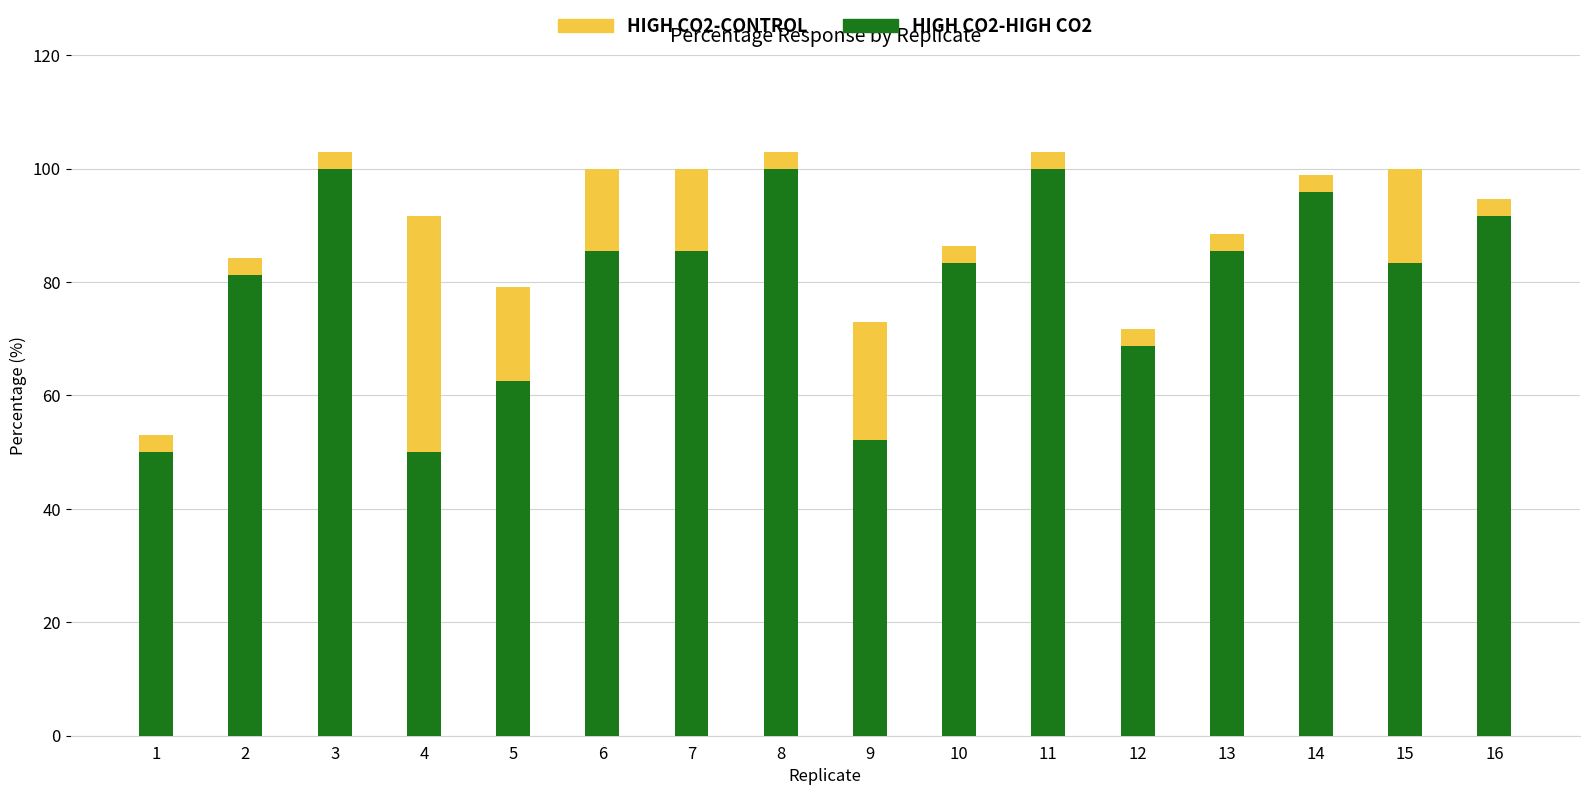

What is the total value across all series at 13?

88.4